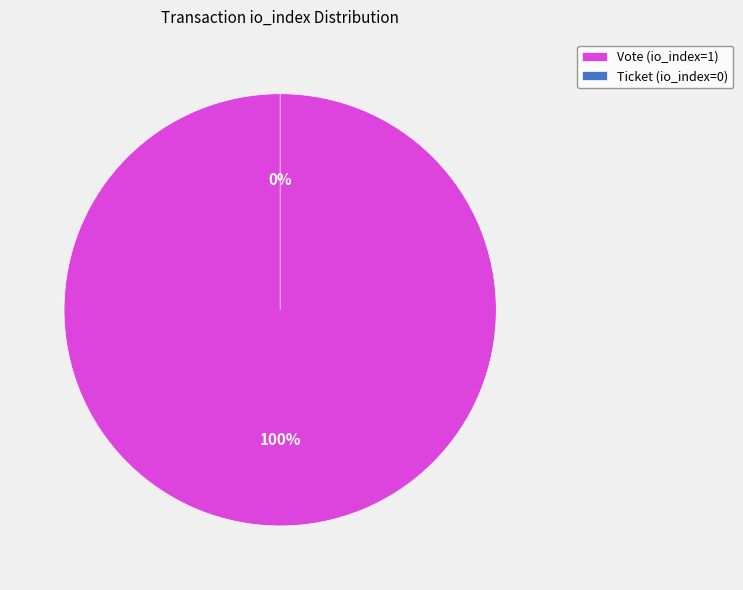

Which slice is the smallest?

Ticket (io_index=0)